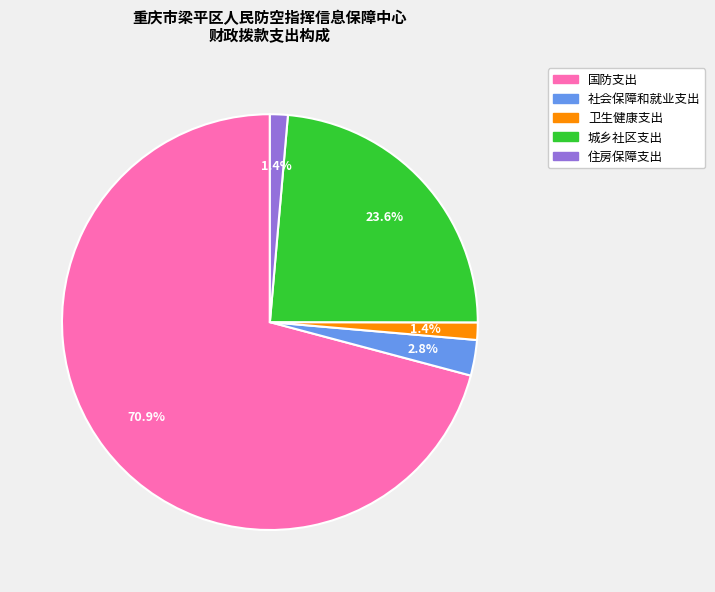

Which category has the biggest portion of the pie?

国防支出